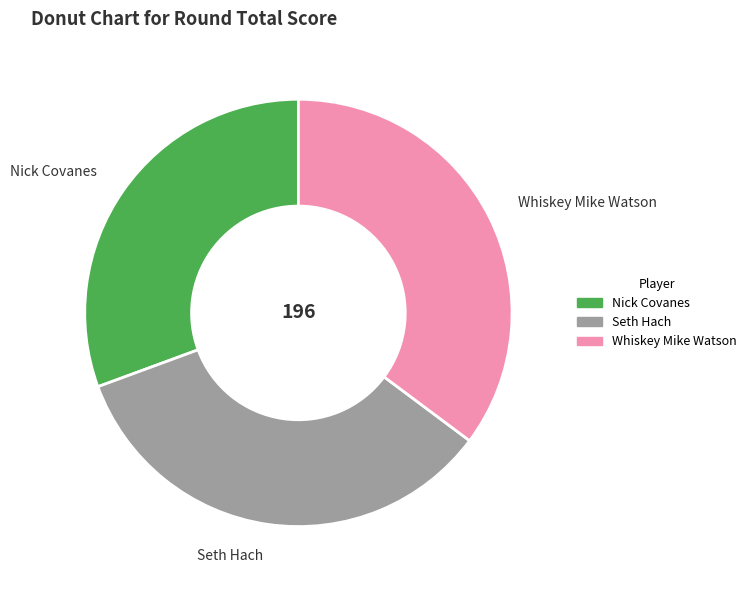

Does Seth Hach account for over 50% of the chart?

No